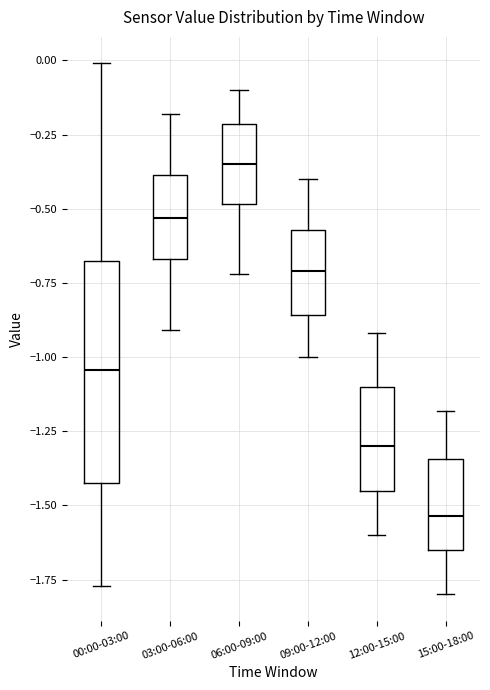

Which box is the tallest, from its lower edge to its upper edge?

00:00-03:00